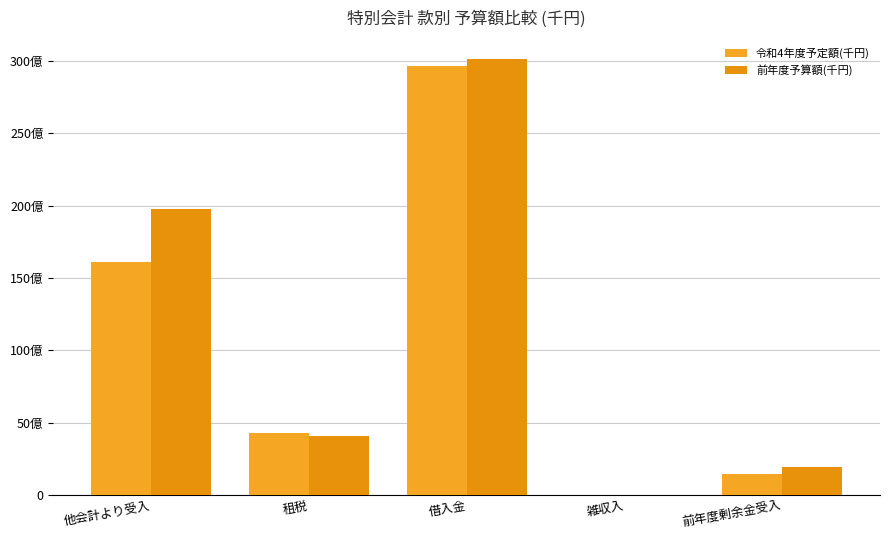

Does the chart contain stacked bars?

No